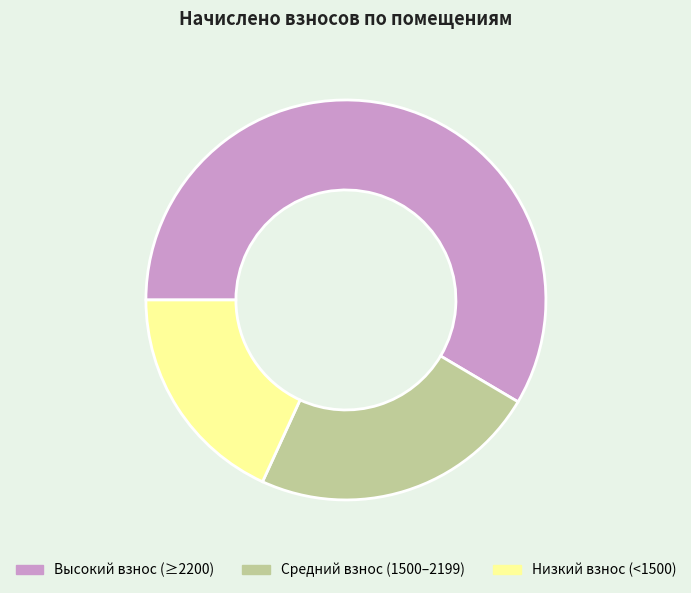

Which category has the biggest portion of the pie?

Высокий взнос (≥2200)